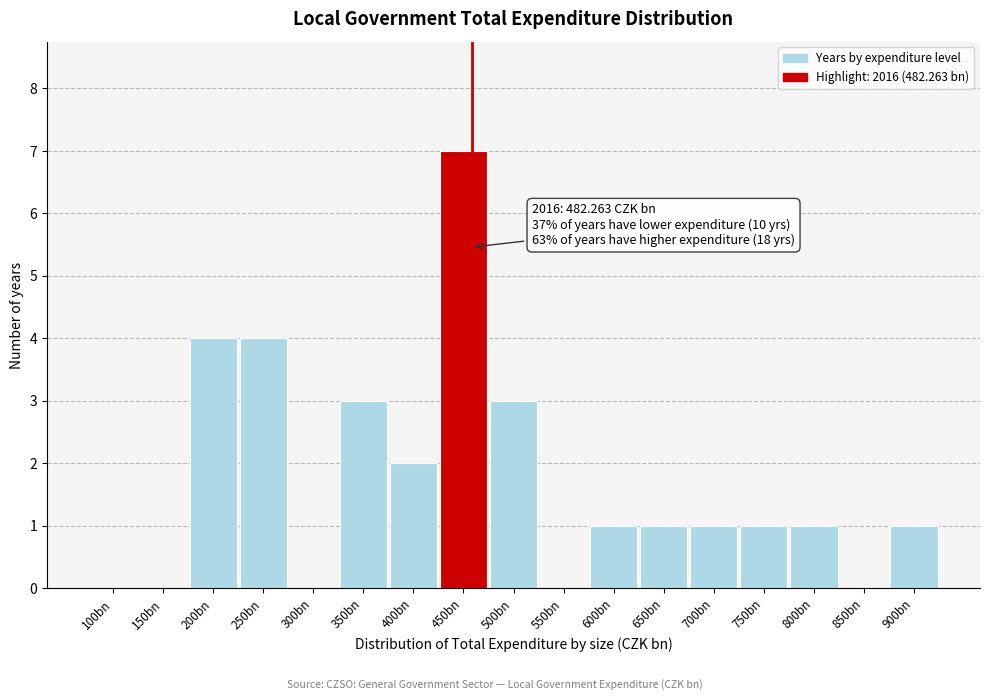

Reading right to left, extract all data points from this chart.

900bn=1	850bn=0	800bn=1	750bn=1	700bn=1	650bn=1	600bn=1	550bn=0	500bn=3	450bn=7	400bn=2	350bn=3	300bn=0	250bn=4	200bn=4	150bn=0	100bn=0